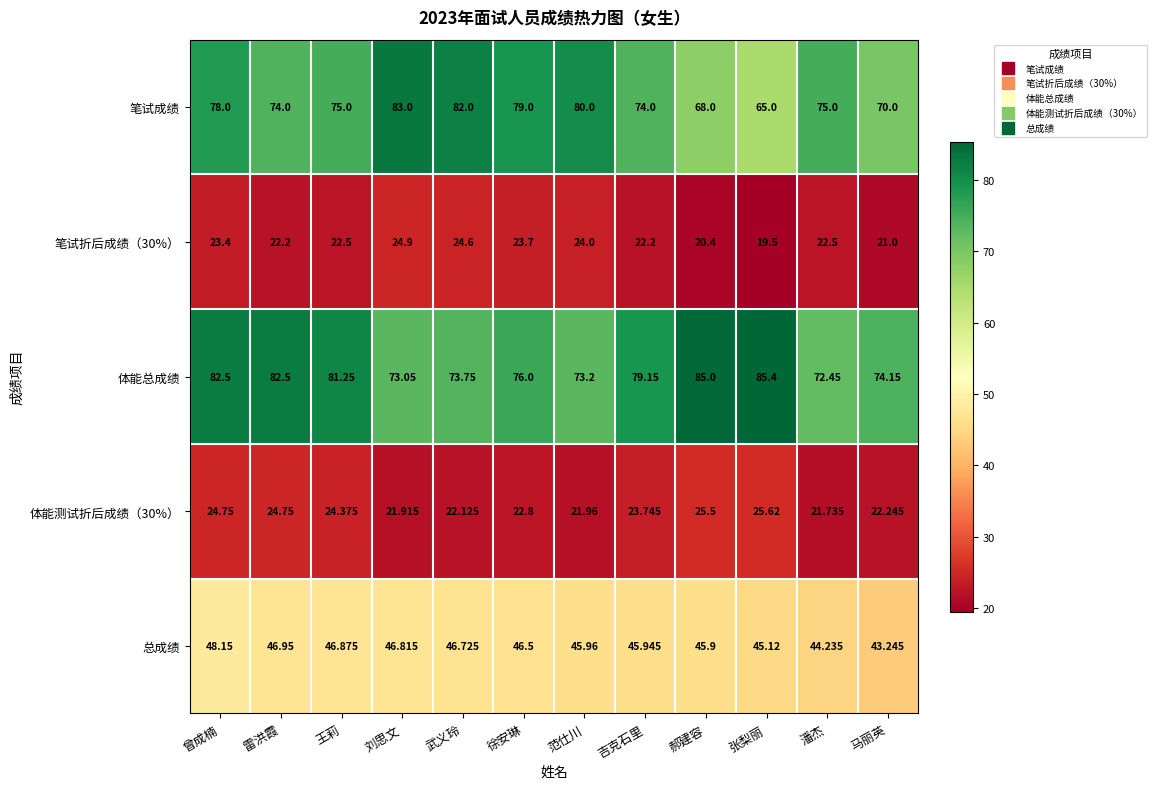

Which series has the largest range (max minus min)?

笔试成绩